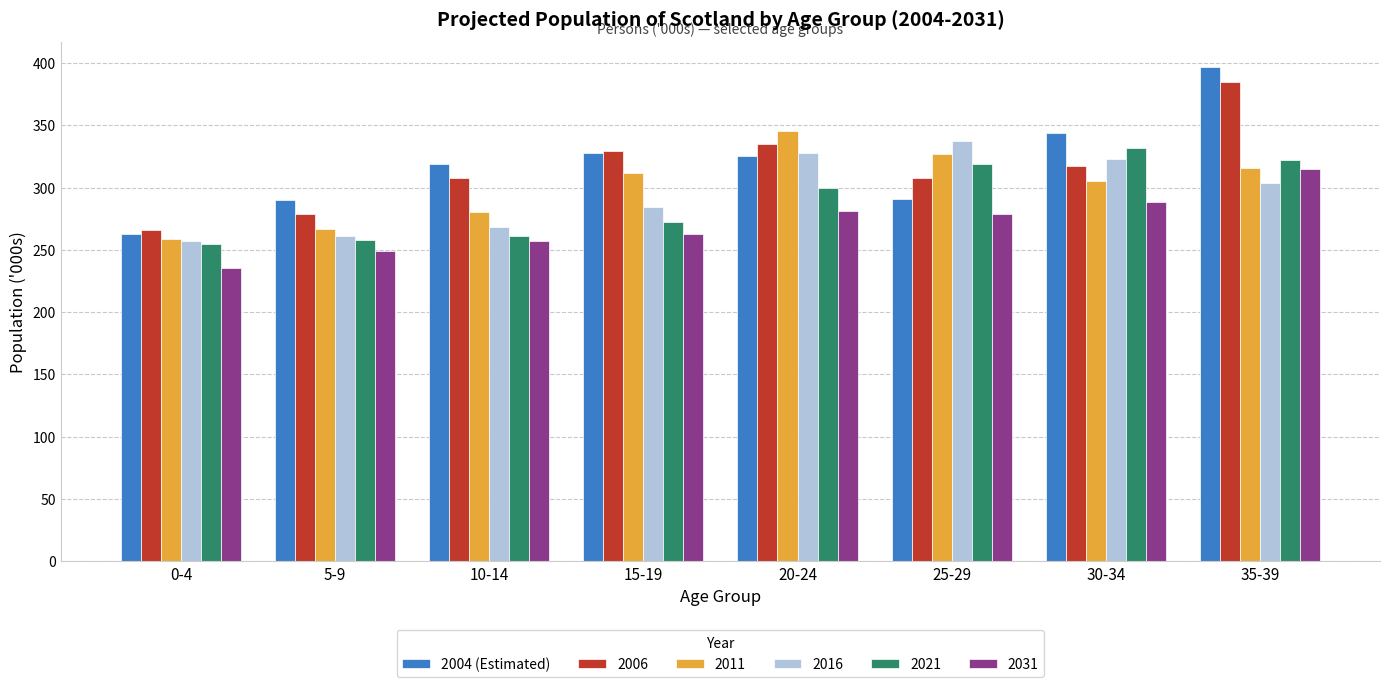

At which category is the sum across all series the highest?

35-39